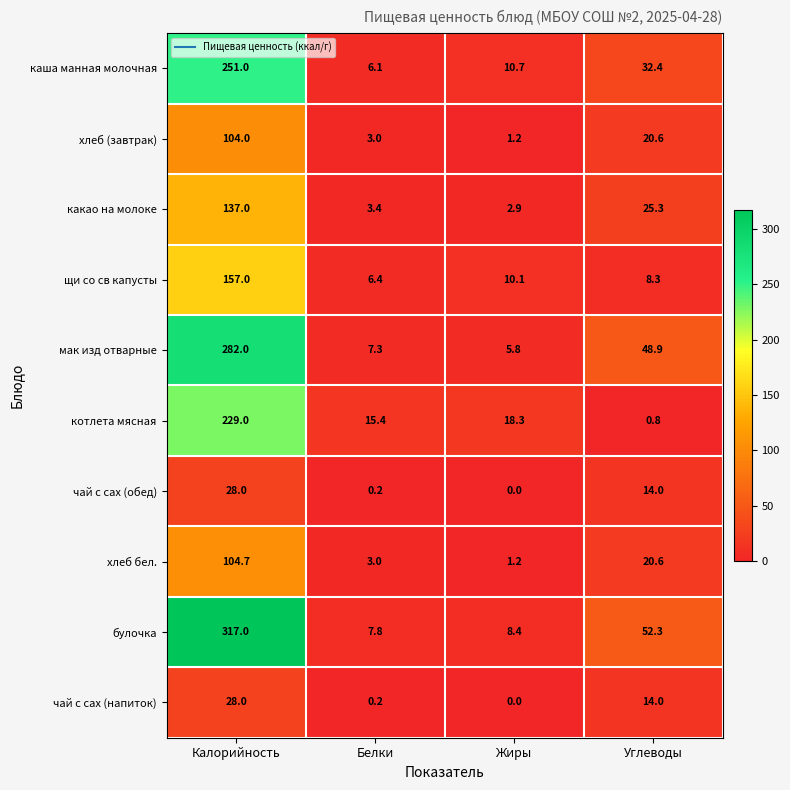

At which category does the chart reach its peak across all series?

Калорийность